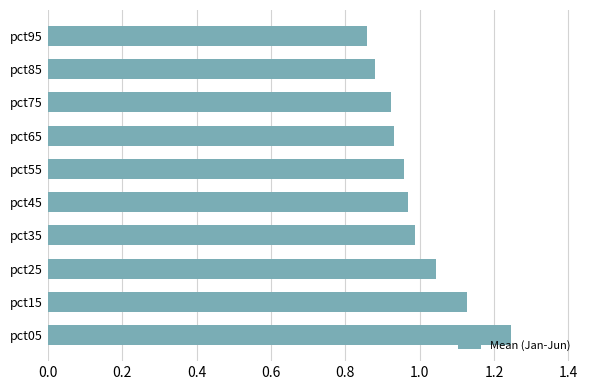

What is the sum of the values at pct75 and pct65?

1.9